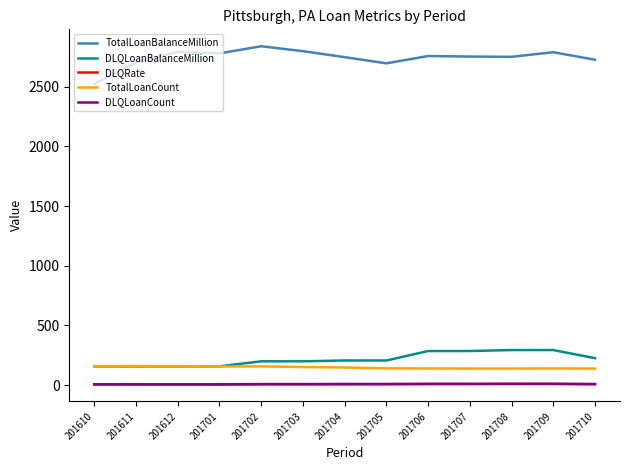

True or false: TotalLoanCount and DLQLoanCount intersect in this chart.

False